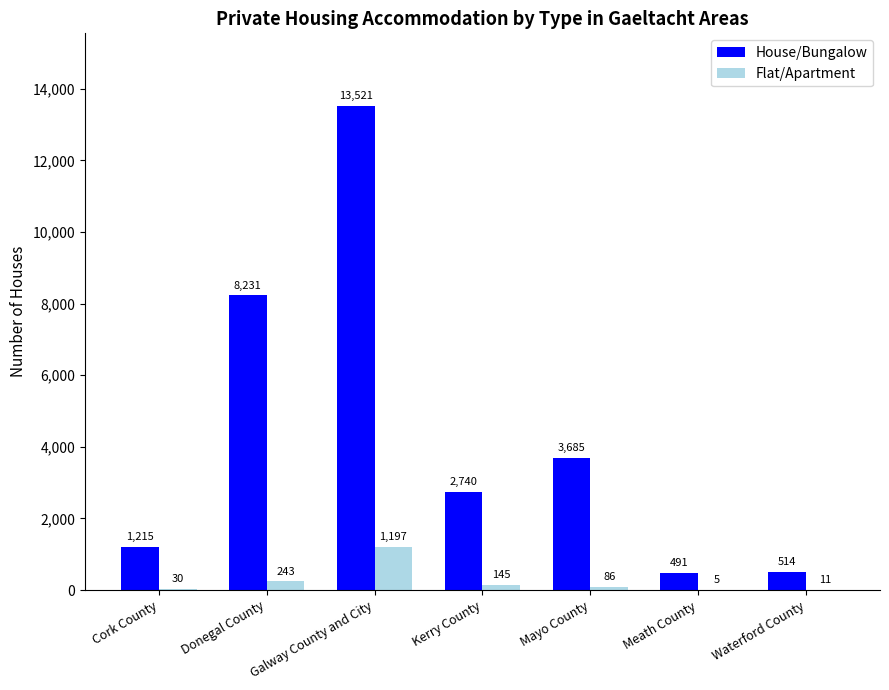

What is the sum of all Flat/Apartment values?

1717